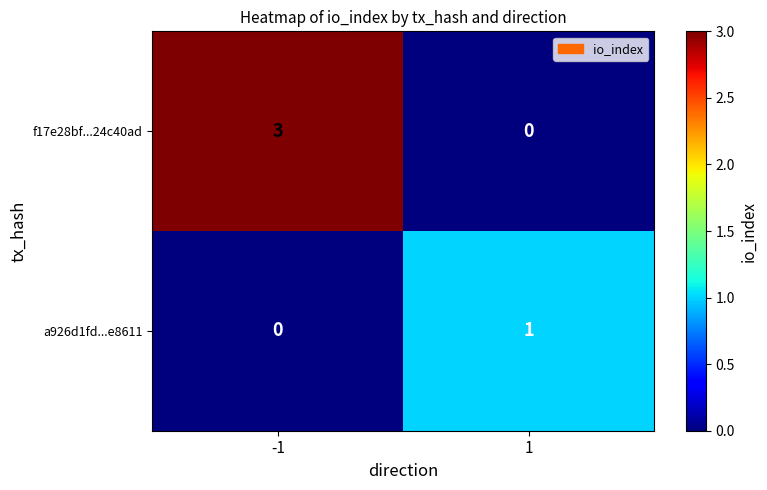

What is the spread (max minus min) of values at 1?

1